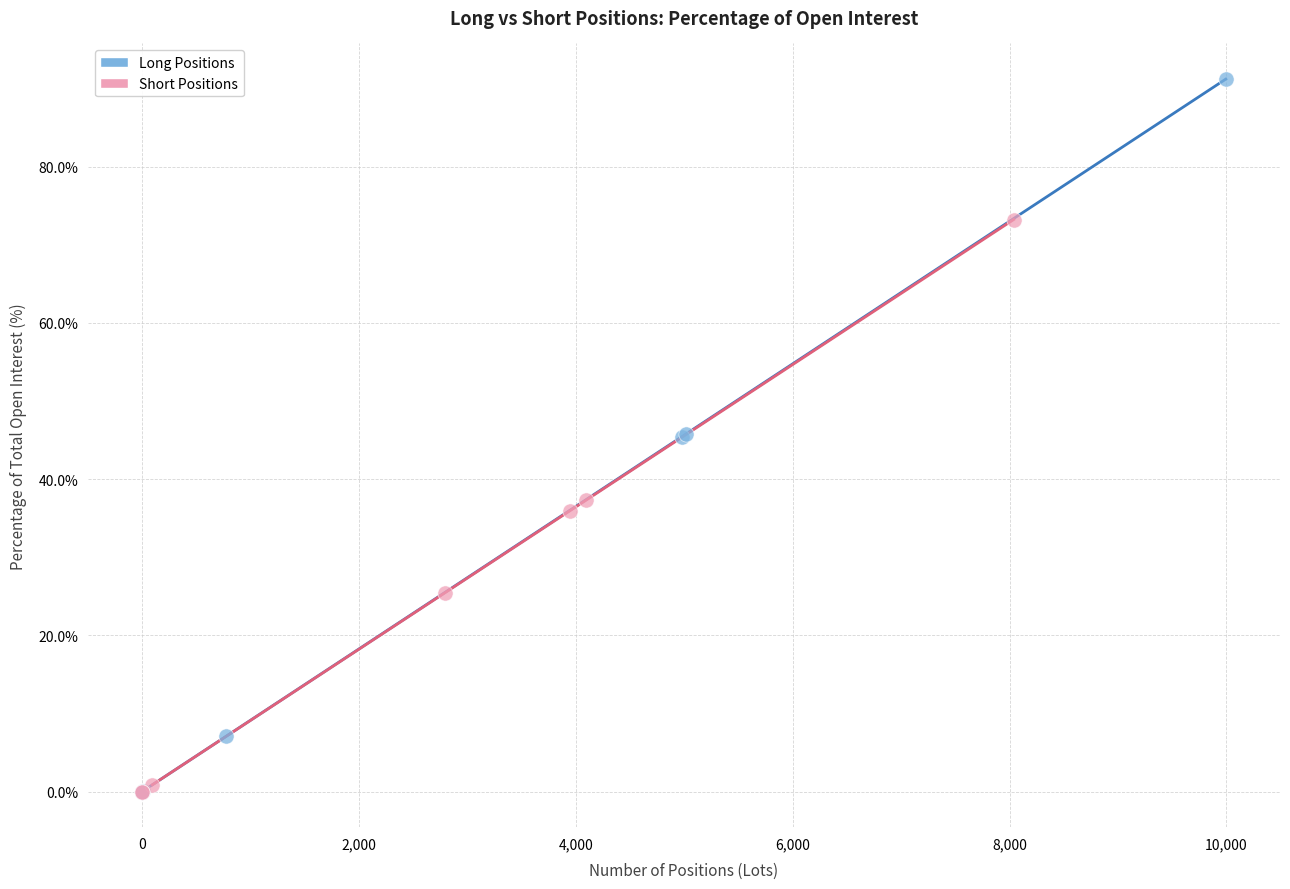

Which series has the widest spread of Y values?

Long Positions